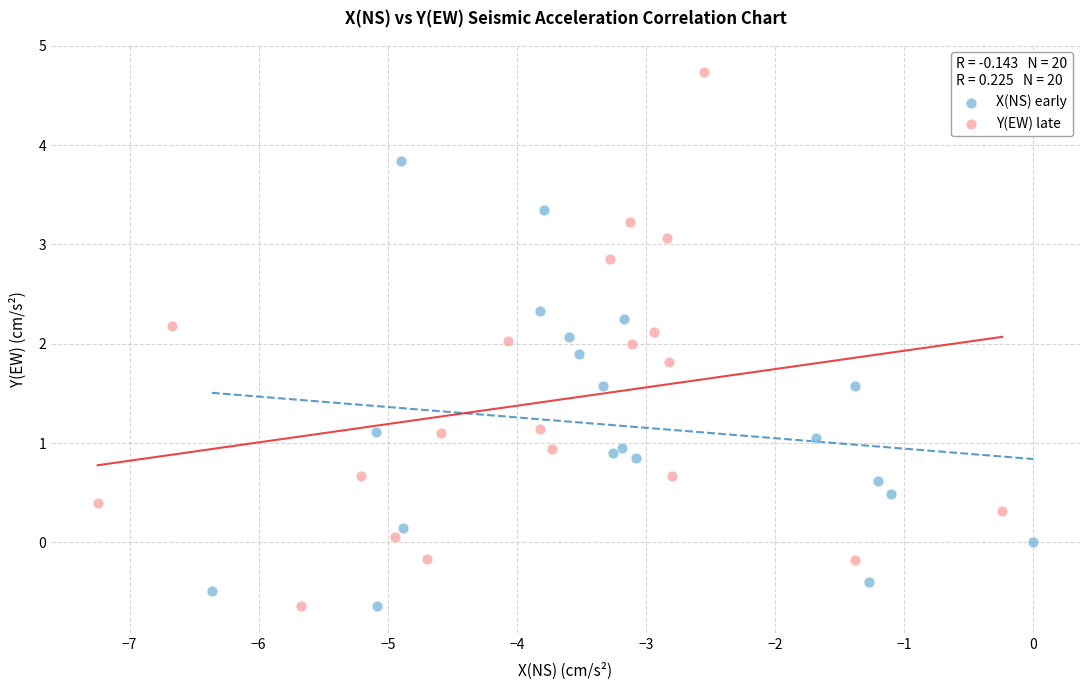

Which series reaches the maximum Y coordinate?

Y(EW) late